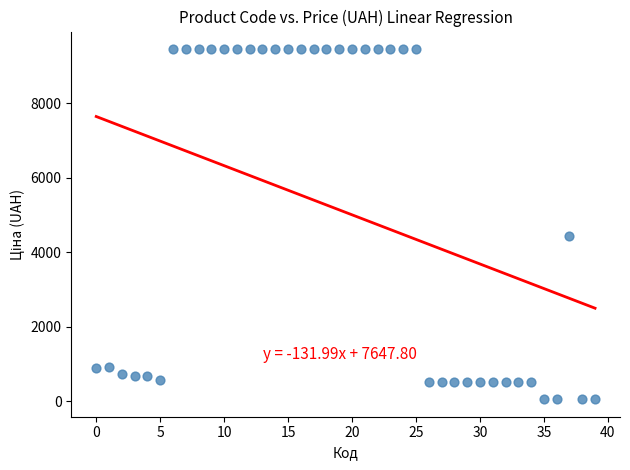

What Y value in the scatter plot is closest to 4757?

4441.3